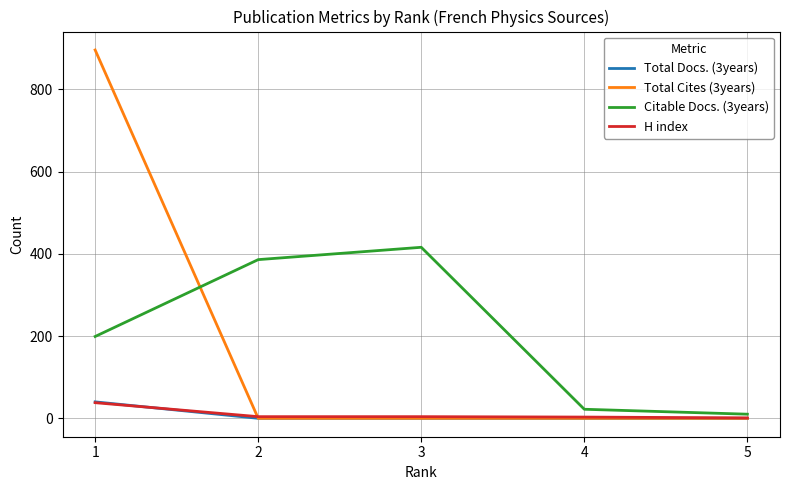

What is the maximum value shown in the chart?

896